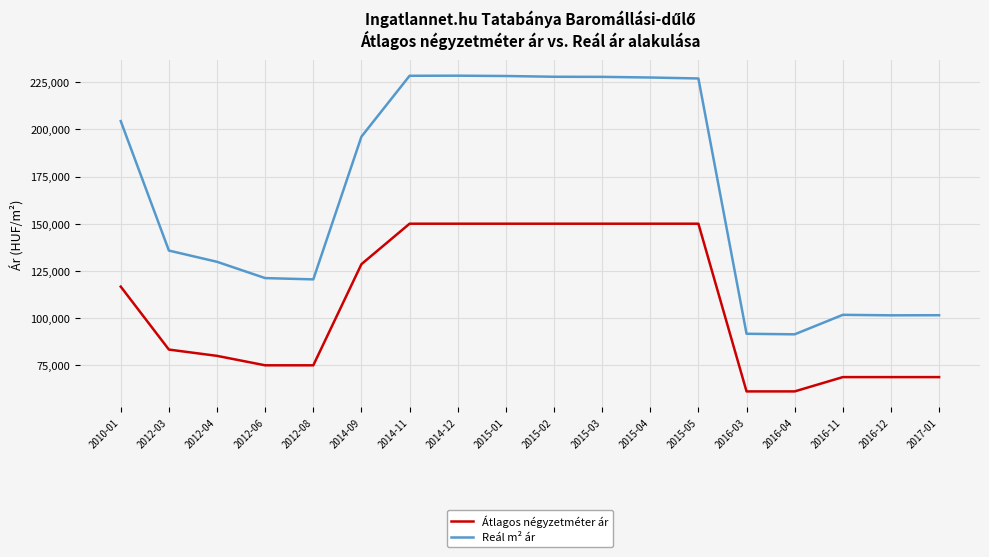

At how many categories does at least one series exceed 86458?

18